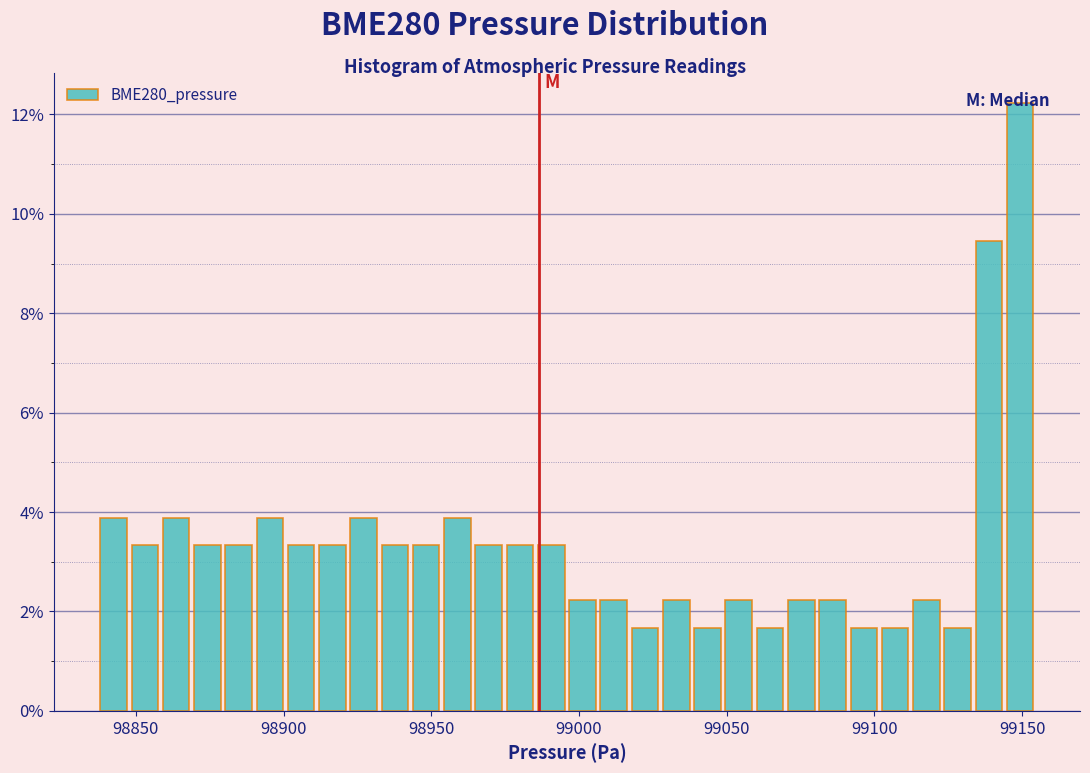

Around what value on the x-axis is the tallest bar? Give the approximate position of its centre, as read against the axis.

99150